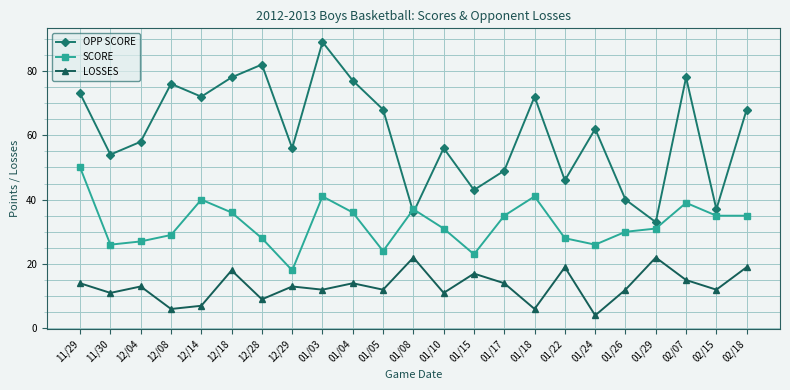

What is the minimum value shown in the chart?

4